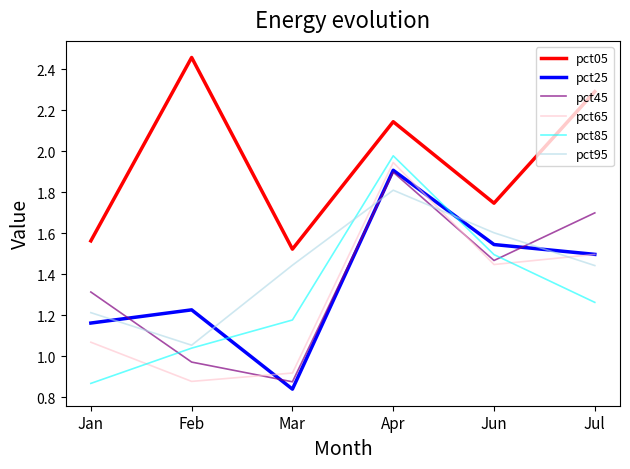

The value of pct85 at Jul is 1.3. True or false?

True